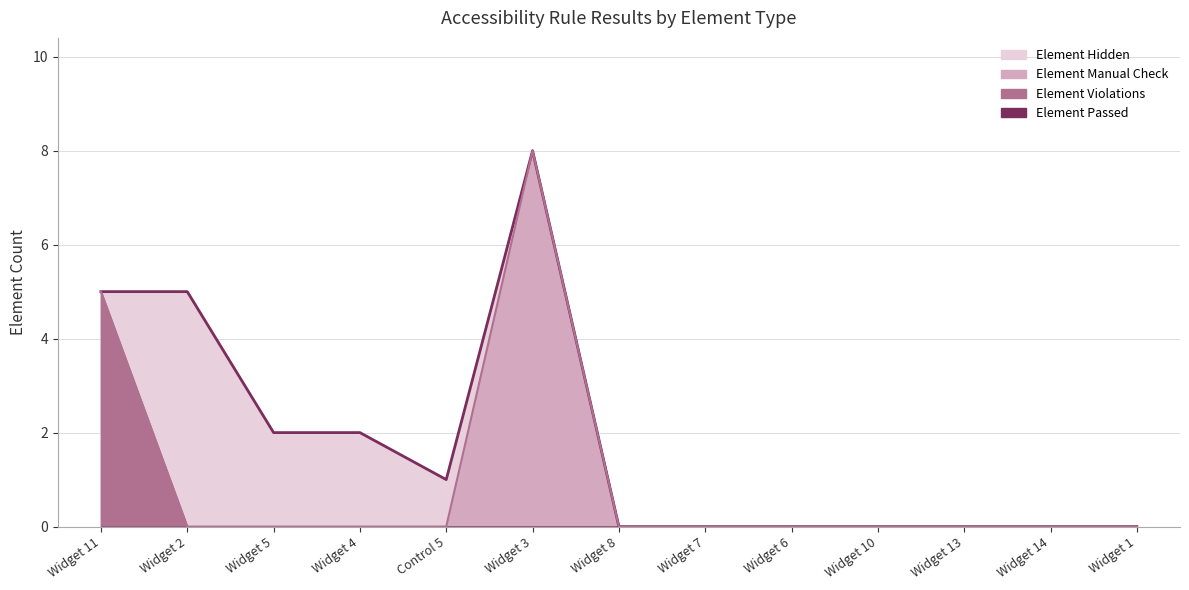

True or false: Element Manual Check (line) has a value of 5 at Widget 11.

True